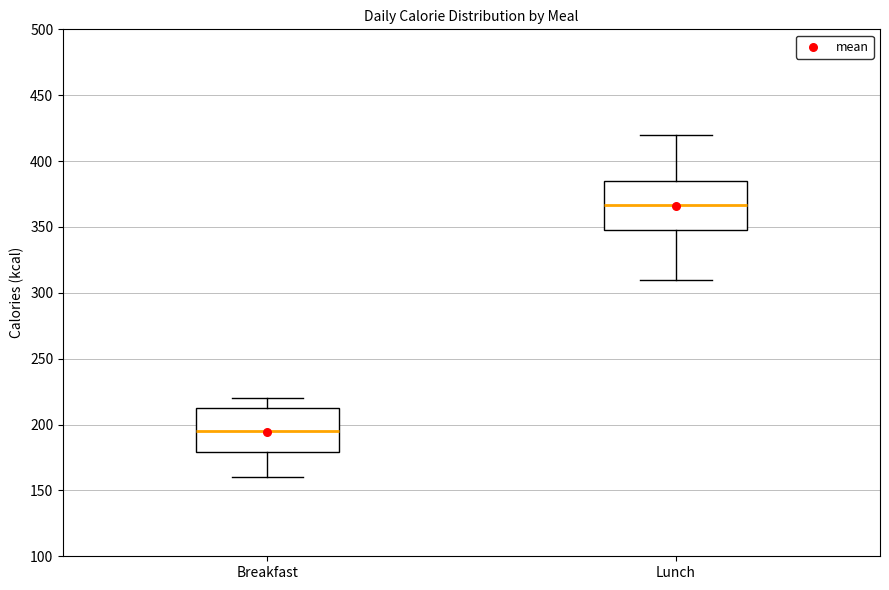

Which box's median line is the lowest?

Breakfast